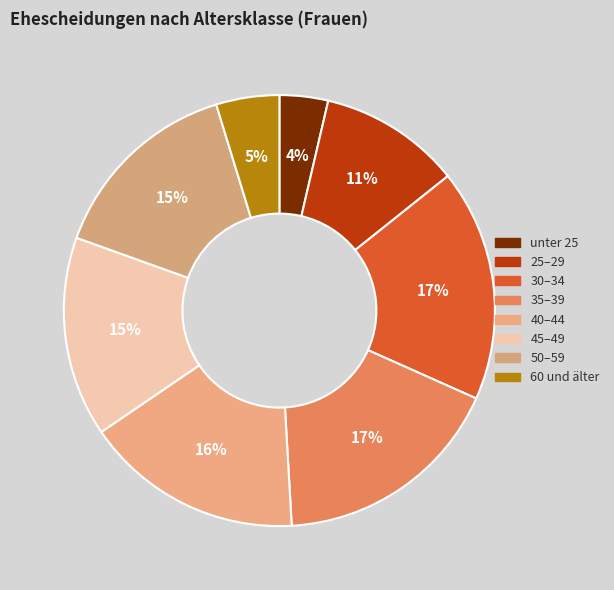

Does 60 und älter represent more than half of the total?

No